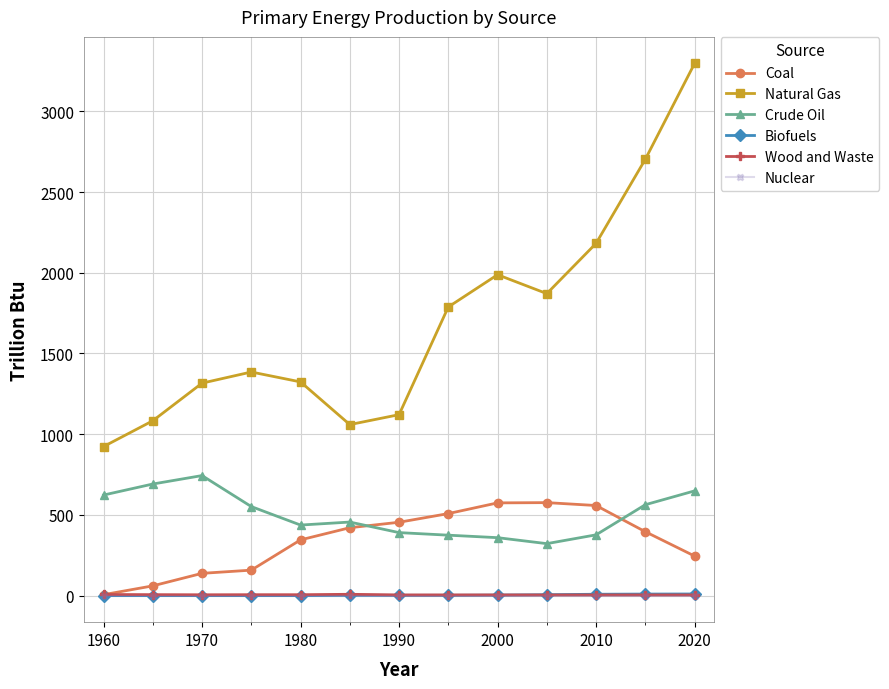

What is the difference between the second highest and minimum values in the Wood and Waste series?

3.0